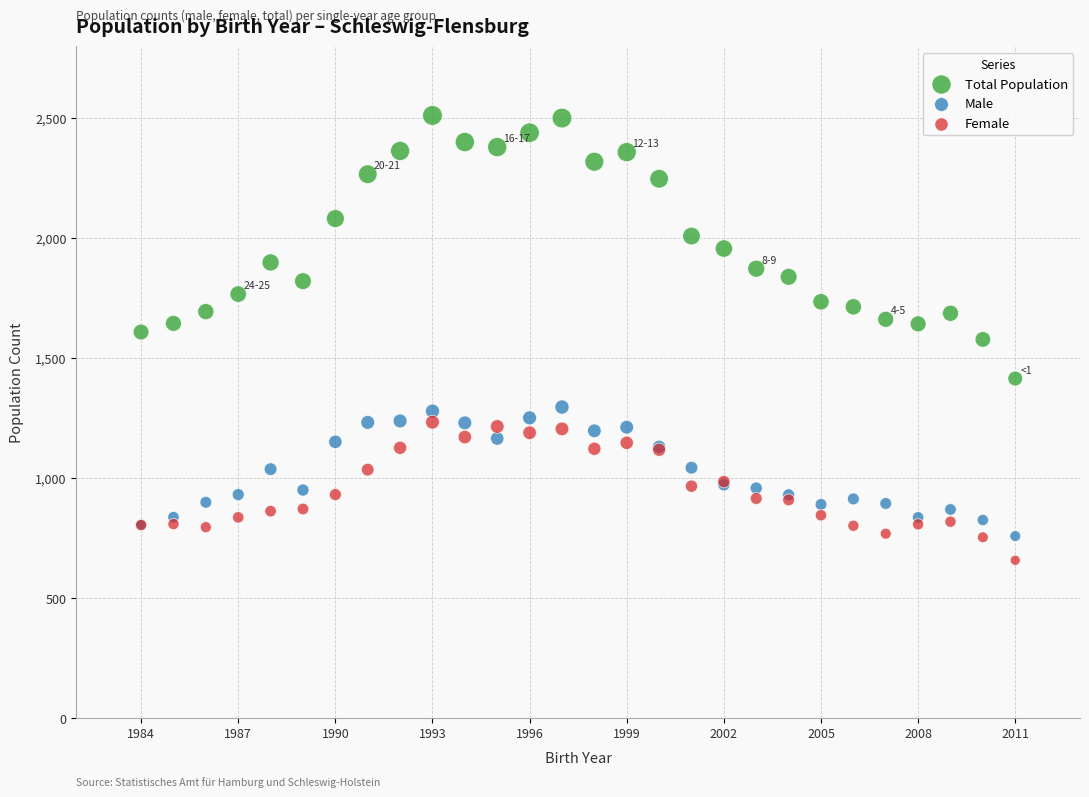

What are all the series names shown in the legend?

Total Population, Male, Female